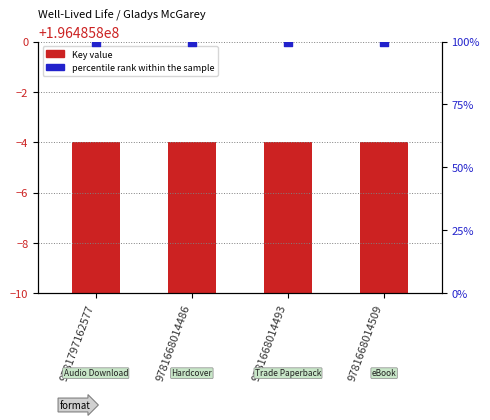

At which category is the sum across all series the highest?

9781797162577